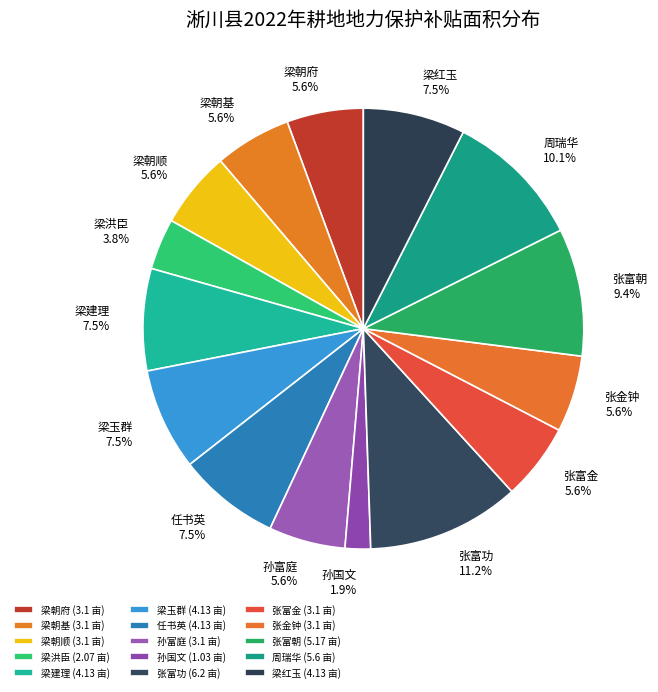

How many segments does this pie chart have?

15